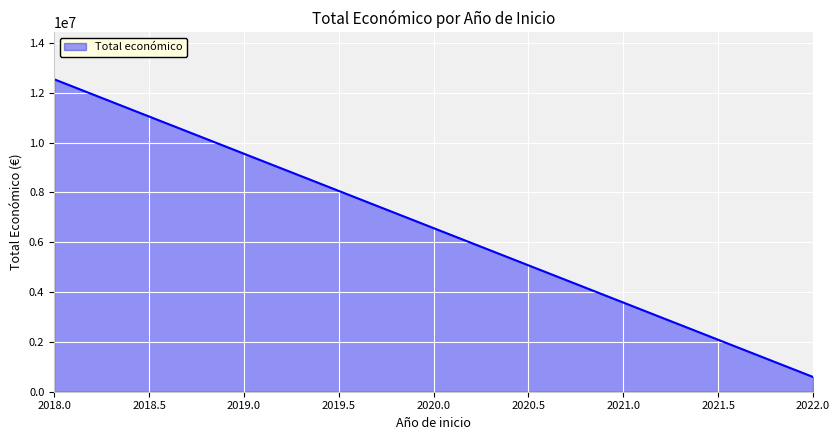

What is the minimum value shown in the chart?

593713.0